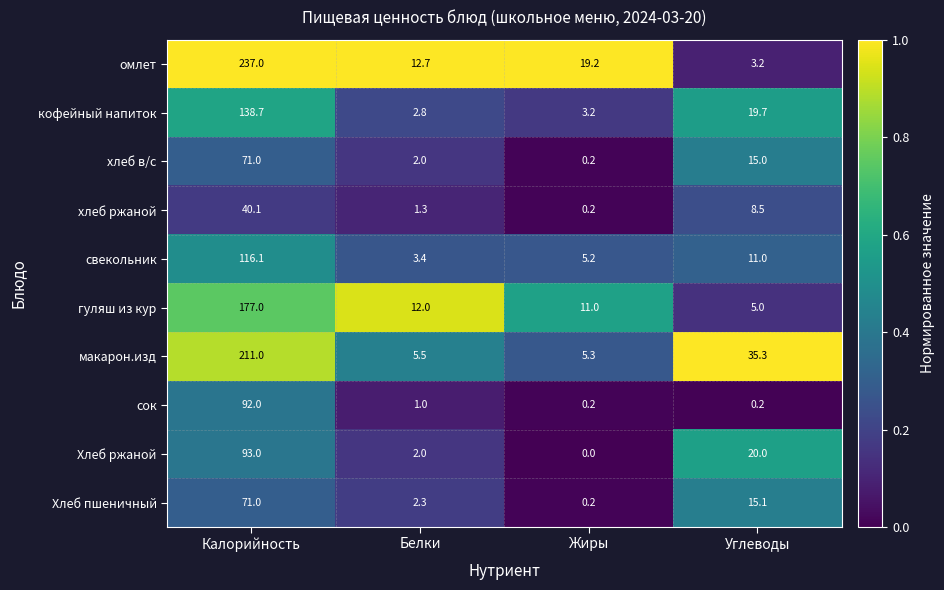

The value of хлеб в/с at Белки is 2.0. True or false?

True